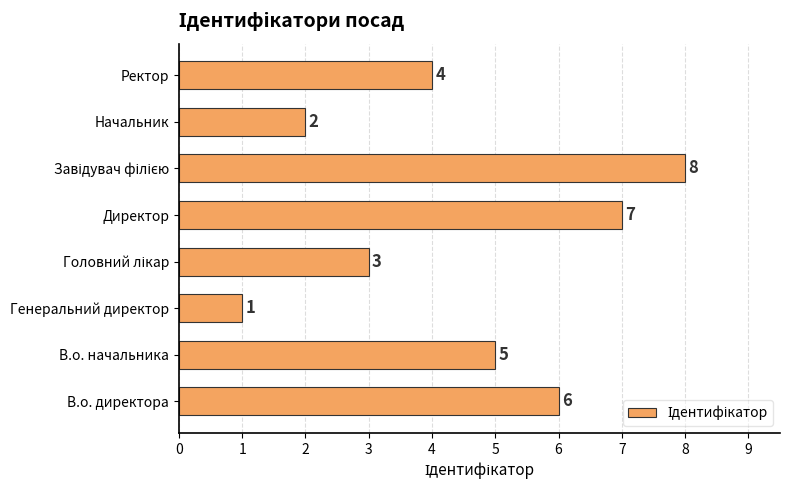

How many distinct data groups are displayed?

1